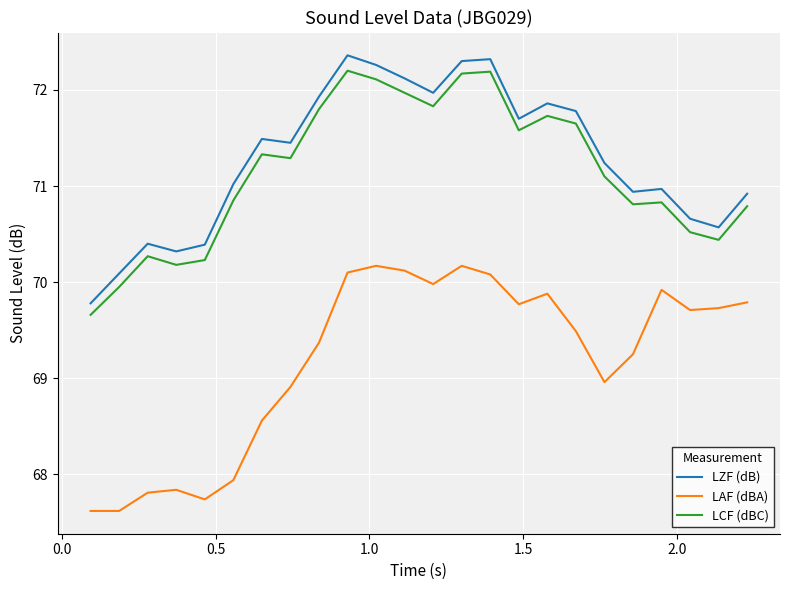

True or false: LZF (dB) and LAF (dBA) intersect in this chart.

False